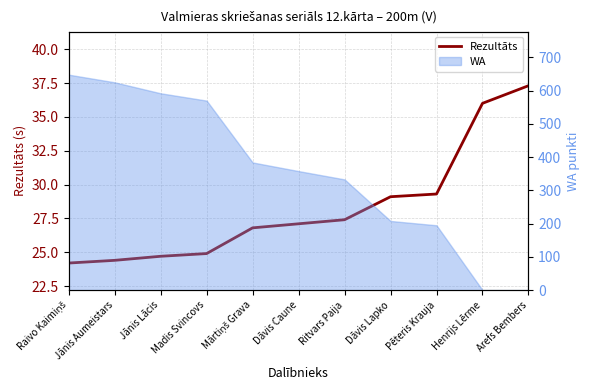

List the labels in order of value, smallest first.

Raivo Kaimiņš, Jānis Aumeistars, Jānis Lācis, Madis Svincovs, Mārtiņš Grava, Dāvis Caune, Ritvars Paija, Dāvis Lapko, Pēteris Krauja, Henrijs Lērme, Arefs Bembers